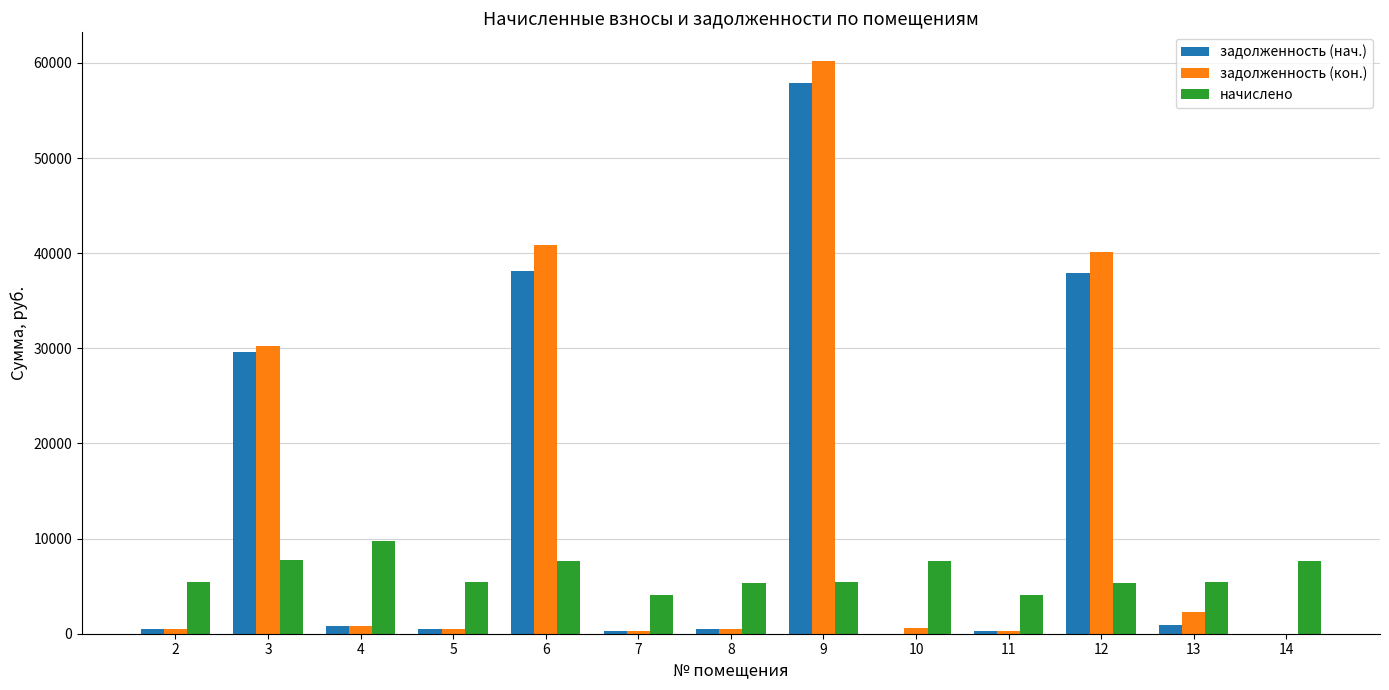

Between 3 and 9, which series saw the biggest shift?

задолженность (кон.)